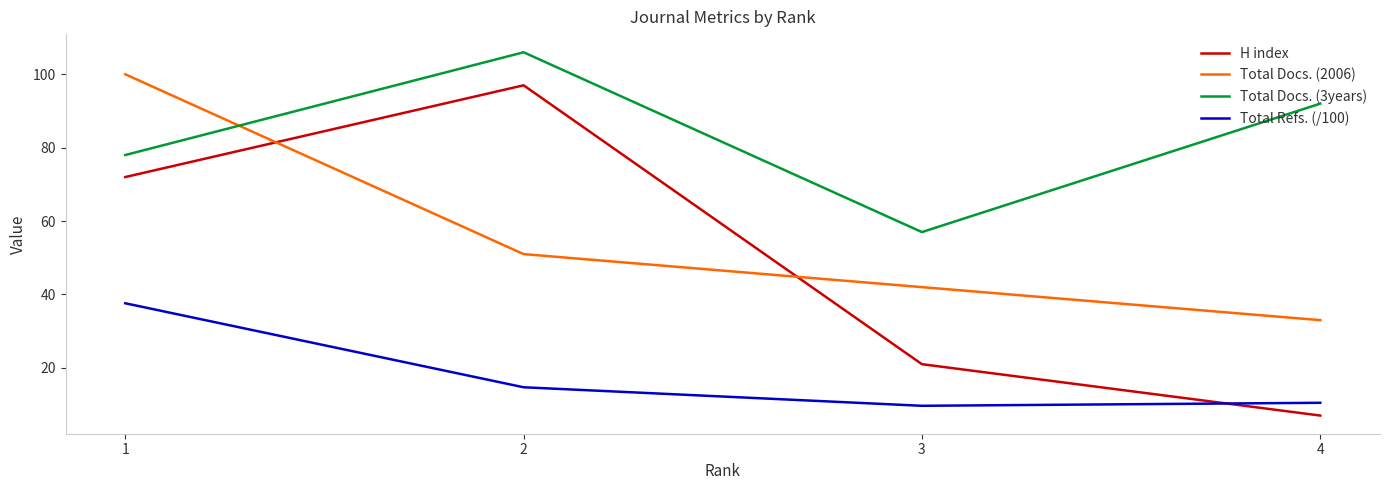

Count the H index values in the range 21 to 97.

3